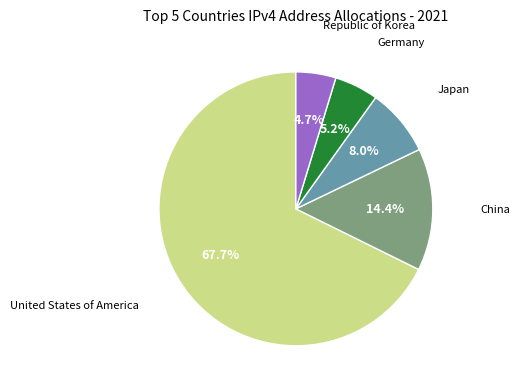

Is it true that United States of America is 59% of the pie?

False